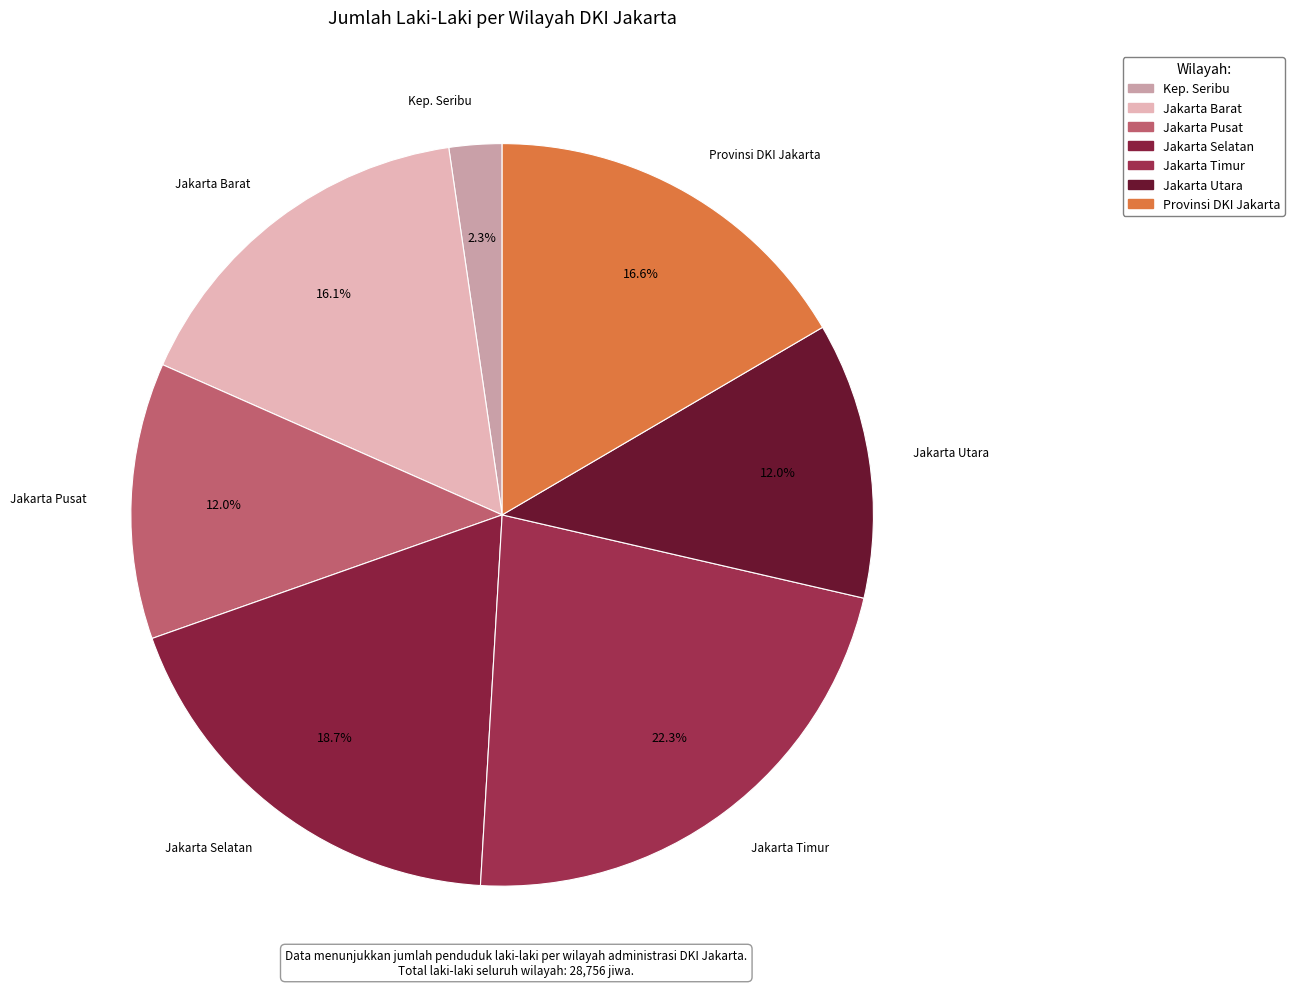

Which has a higher value, Jakarta Pusat or Provinsi DKI Jakarta?

Provinsi DKI Jakarta